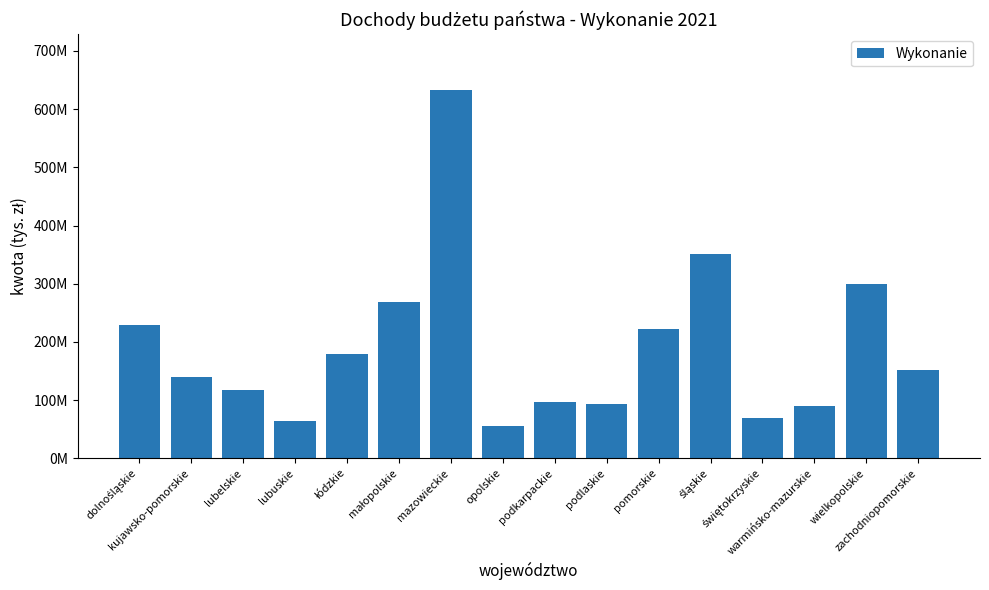

Are the bars horizontal?

No